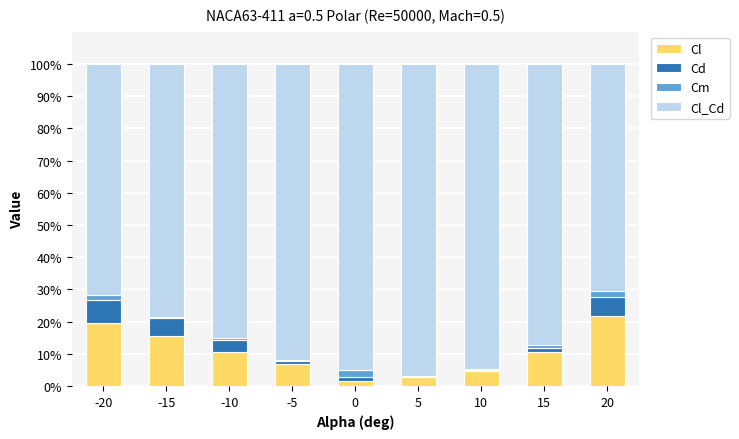

Are the bars horizontal?

No